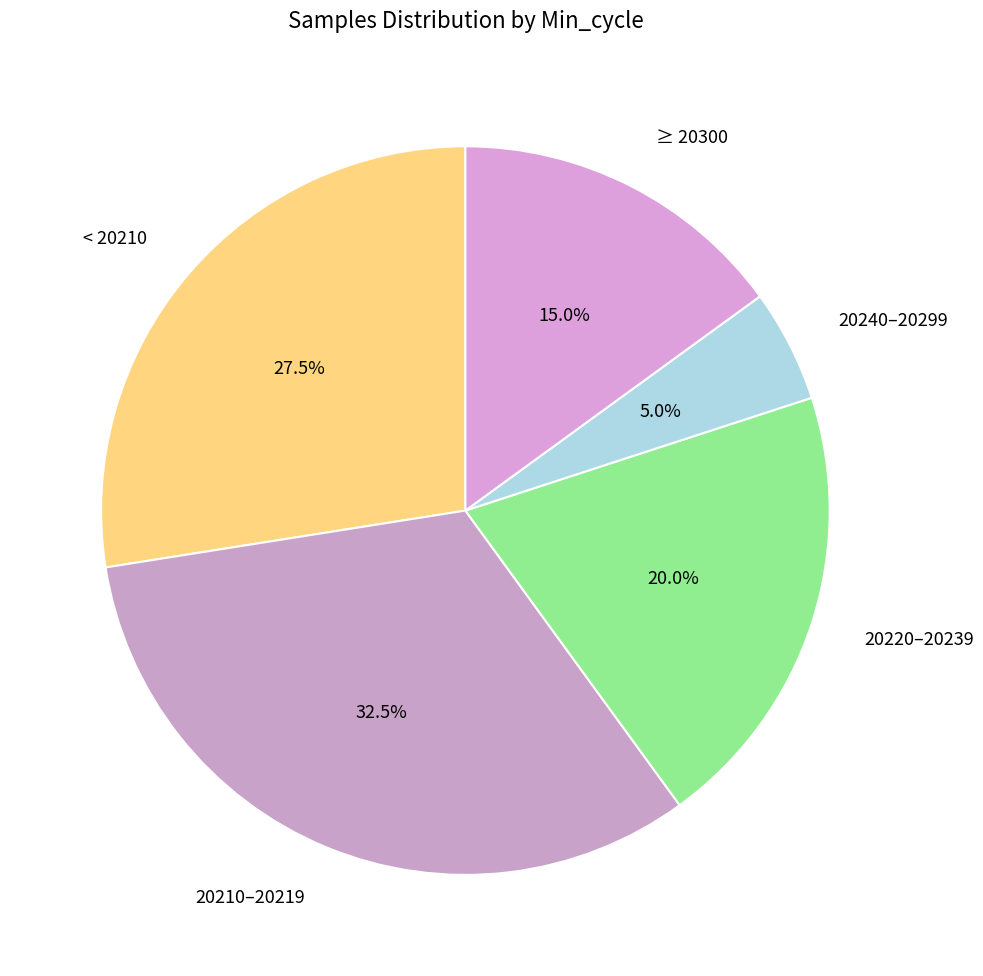

Which category has the biggest portion of the pie?

20210–20219